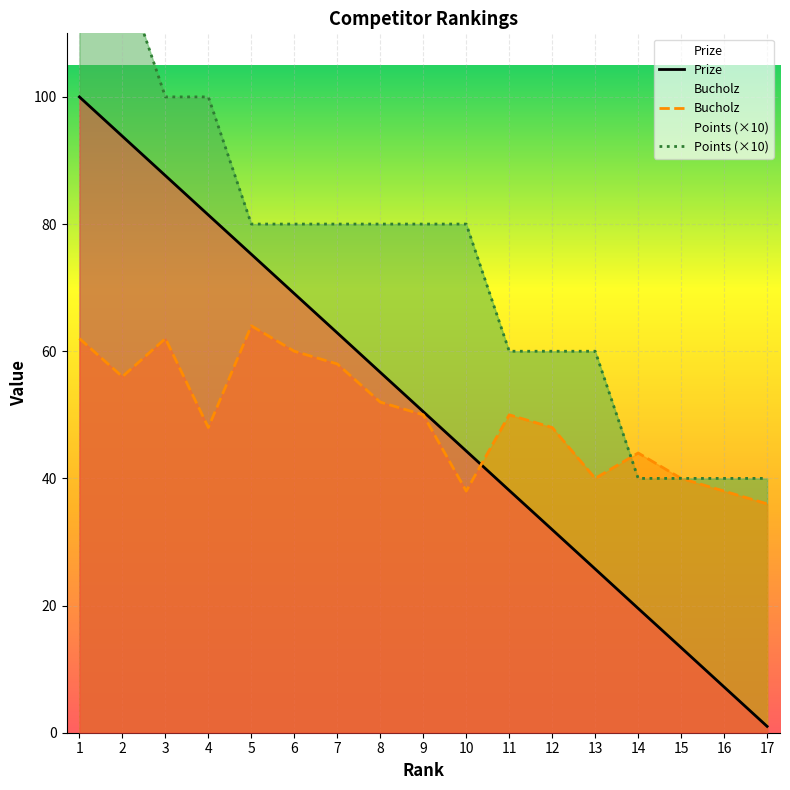

Which series has the largest total across all categories?

Points